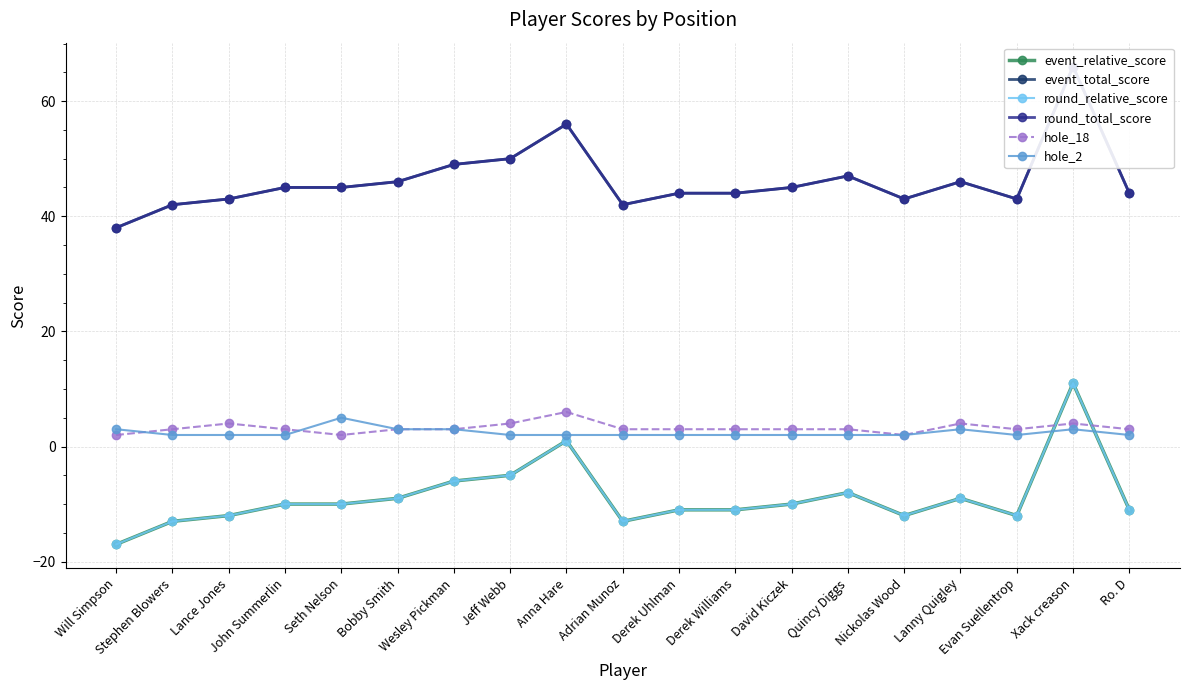

Rank the categories by event_relative_score value from highest to lowest.

Xack creason, Anna Hare, Jeff Webb, Wesley Pickman, Quincy Diggs, Bobby Smith, Lanny Quigley, John Summerlin, Seth Nelson, David Kiczek, Derek Uhlman, Derek Williams, Ro. D, Lance Jones, Nickolas Wood, Evan Suellentrop, Stephen Blowers, Adrian Munoz, Will Simpson